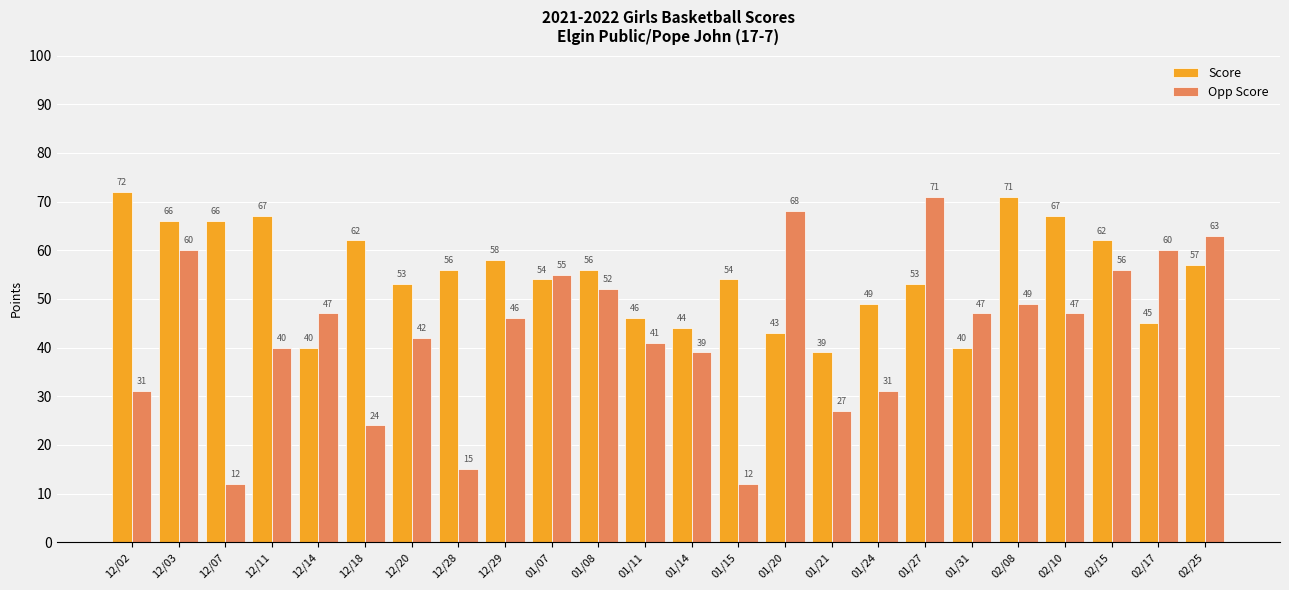

At which label does Opp Score first exceed 47?

12/03